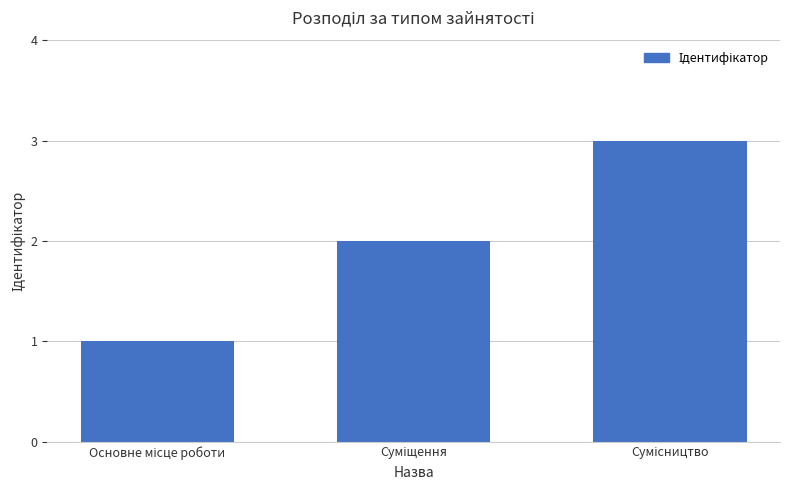

What is the value of the 1st bar from the left?

1